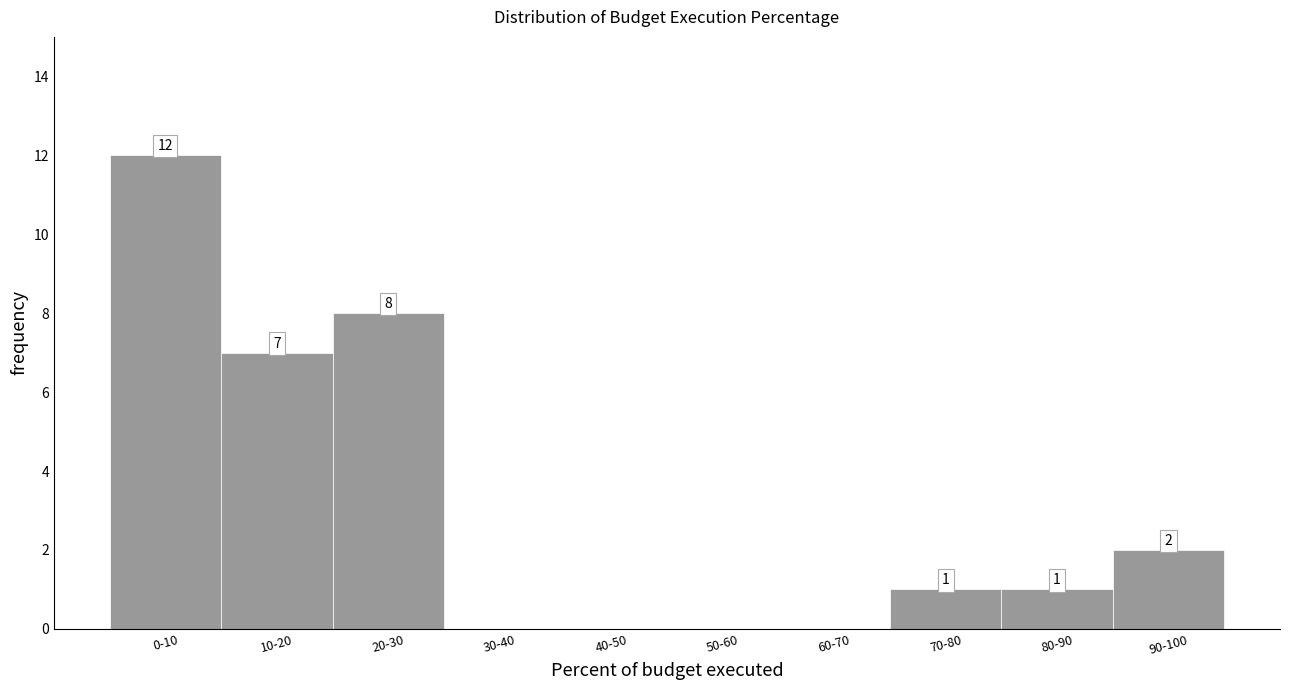

Reading left to right, list all the values displayed in this chart.

0-10=12	10-20=7	20-30=8	30-40=0	40-50=0	50-60=0	60-70=0	70-80=1	80-90=1	90-100=2